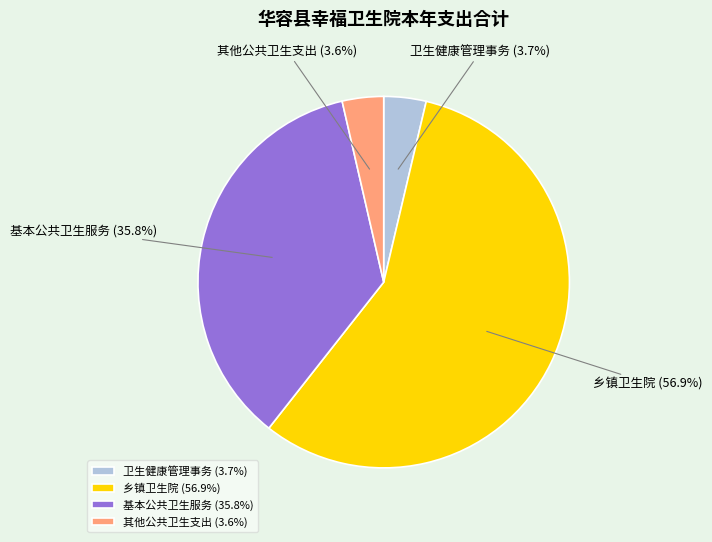

Do 其他公共卫生支出 and 基本公共卫生服务 together represent more than half of the pie?

No